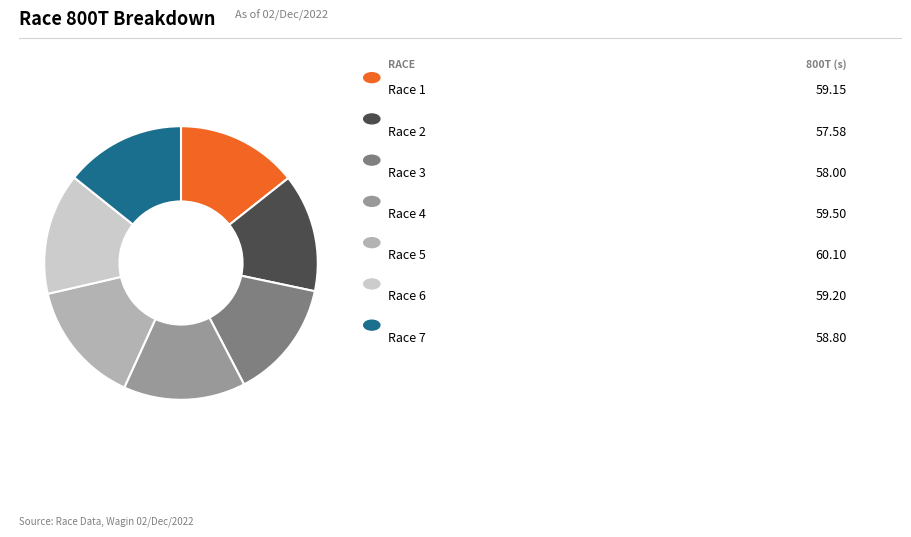

Is there a majority slice in this chart?

No